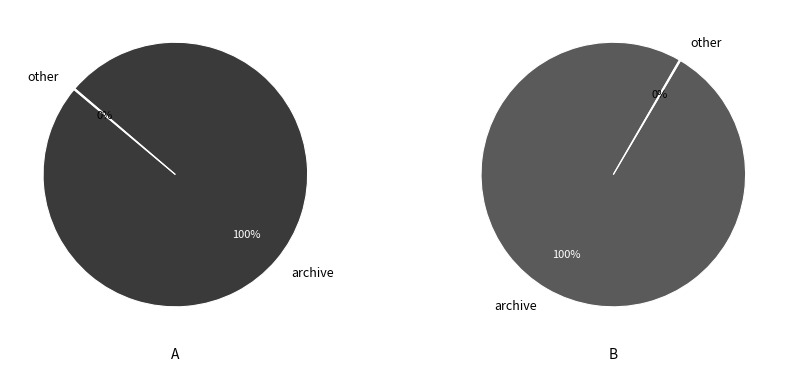

What is the smallest slice in the pie chart?

other